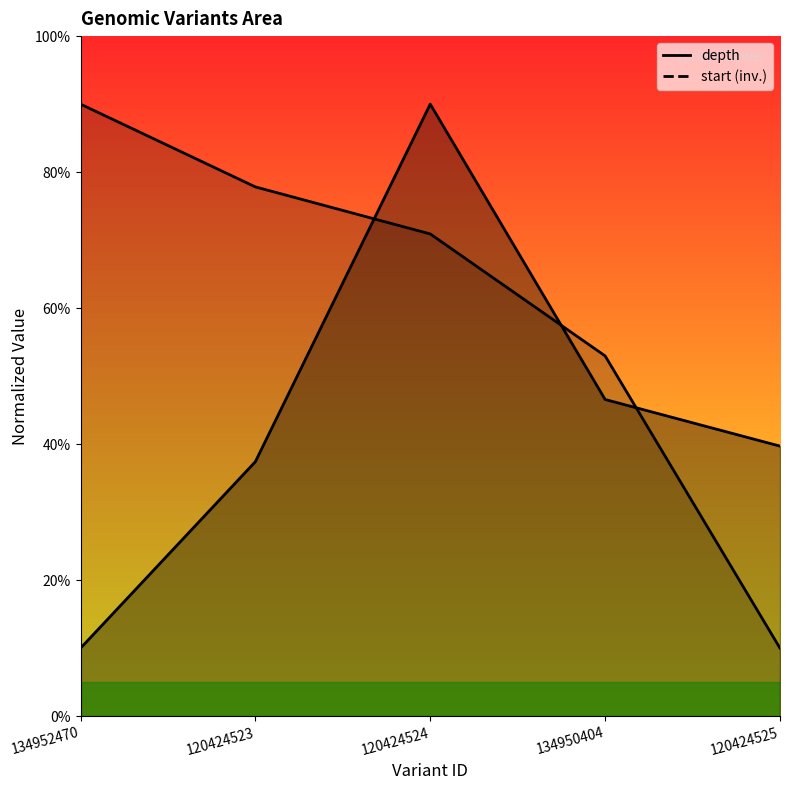

True or false: start has a value of 161.5 at 134952470.

False